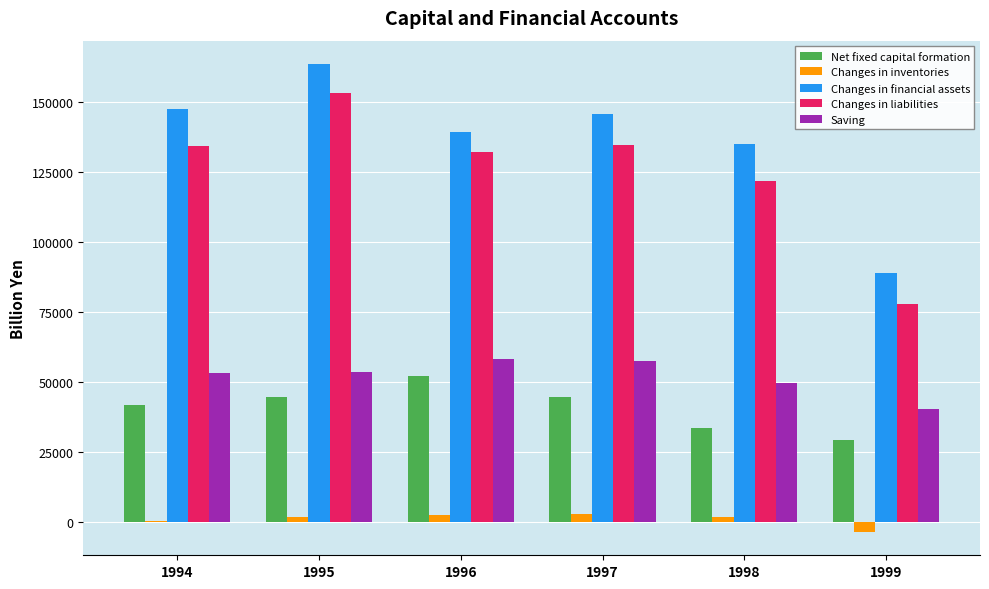

True or false: Changes in liabilities has a value of 16554.5 at 1999.

False